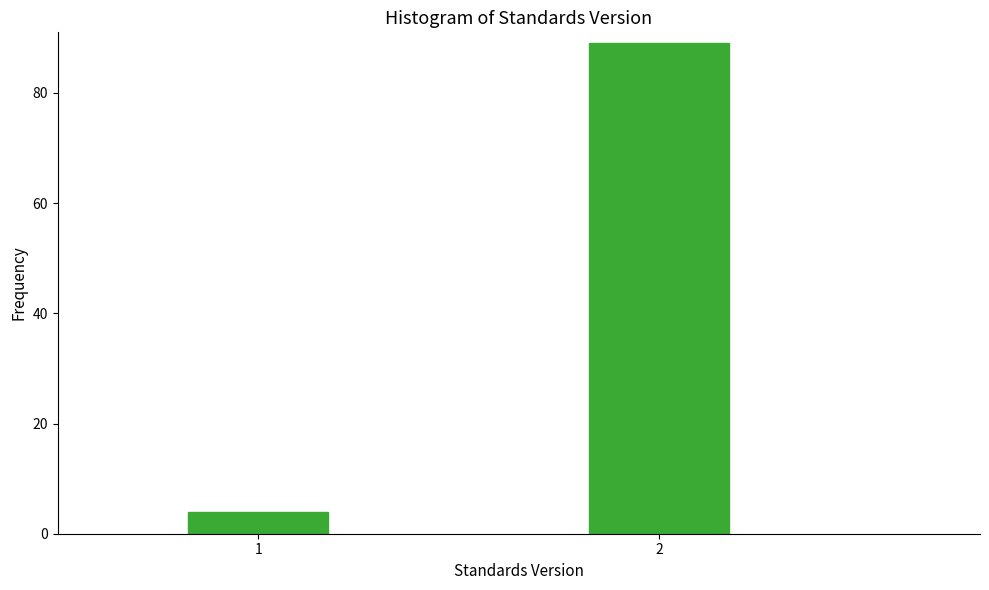

Reading left to right, extract all data points from this chart.

1=4	2=89